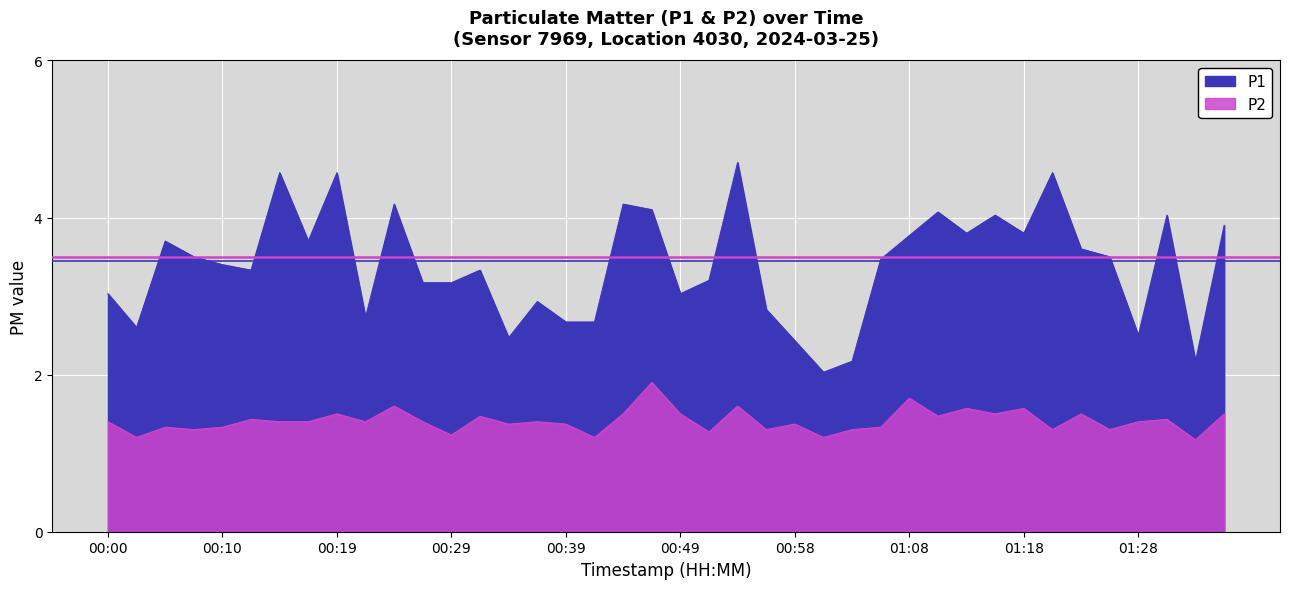

How many lines are shown in the chart?

2